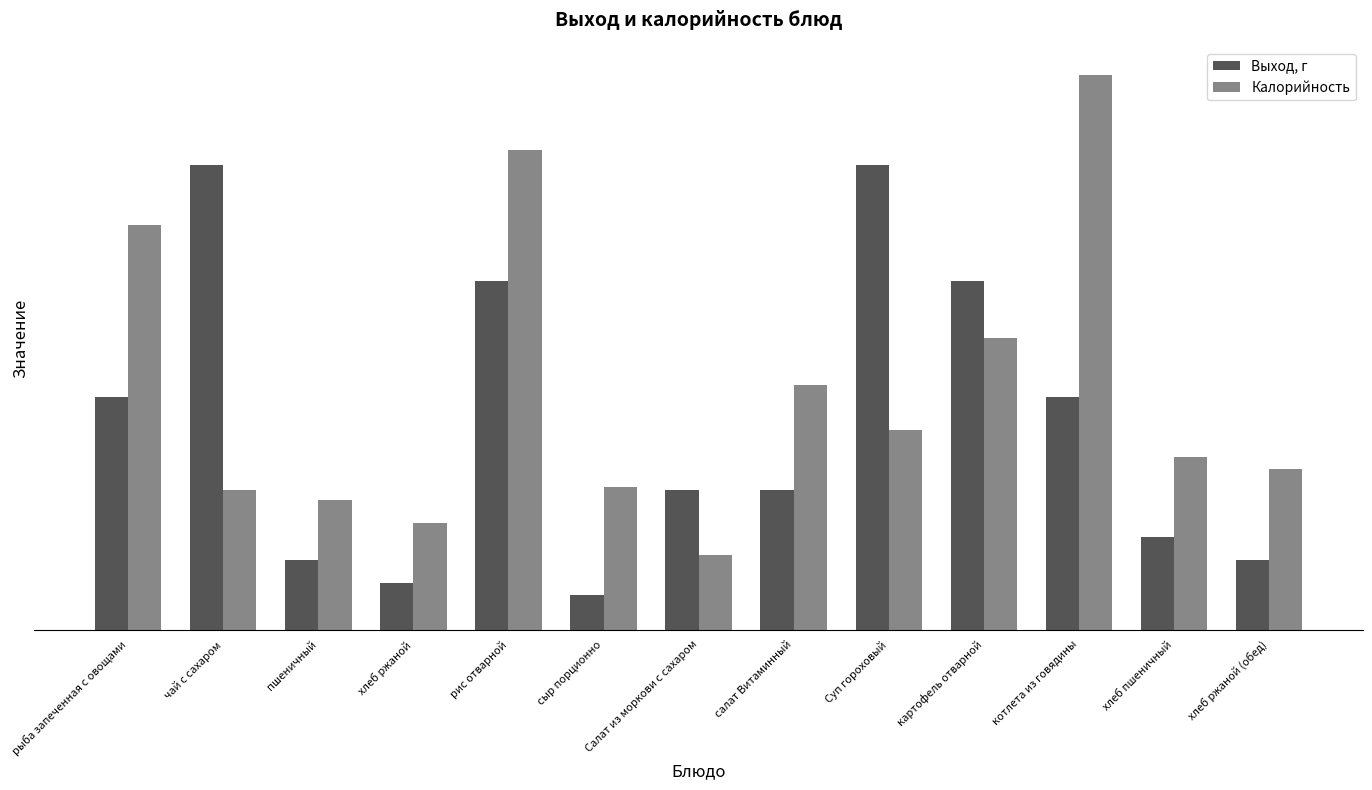

At which category is the sum across all series the highest?

рис отварной